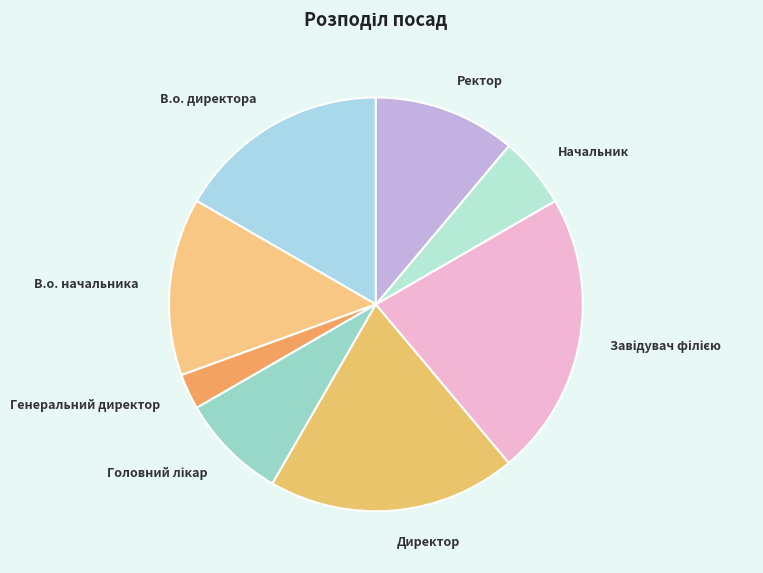

What is the ratio of the value at Начальник to the value at В.о. начальника?

0.4